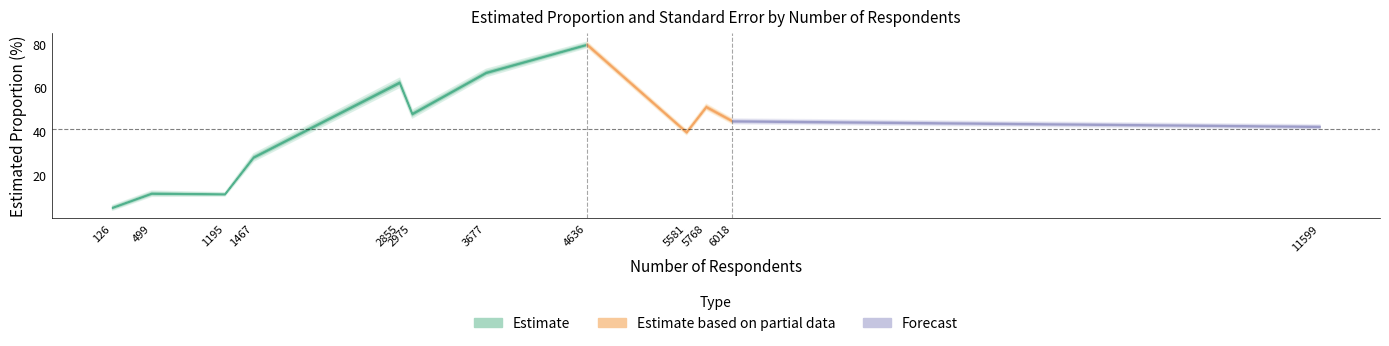

How many values in the Estimated proportion (%) series exceed 44?

6